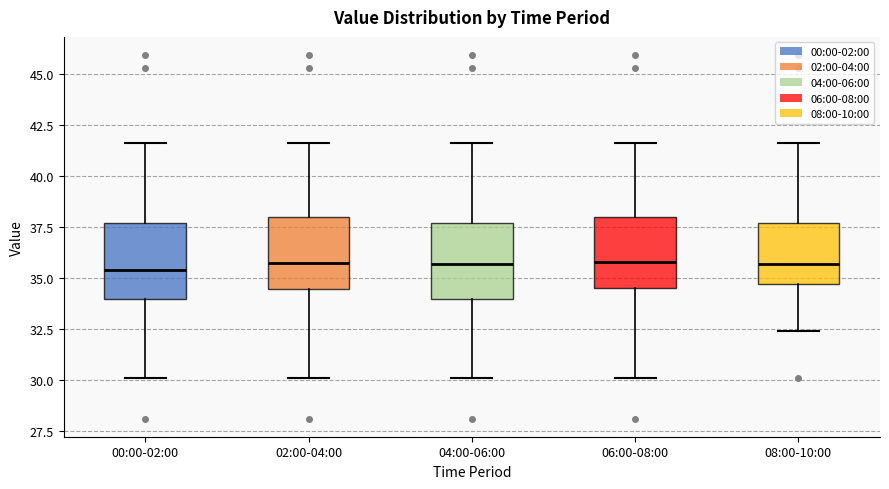

Reading left to right, read every box against the y-axis: the position of its median line, the range the box covers, and the ends of its whiskers. The values are not printed on the chart, so give them approximately, as read against the axis.

00:00-02:00: median 35.5, box 34.0 to 37.5, whiskers 30.0 to 41.5
02:00-04:00: median 36.0, box 34.5 to 38.0, whiskers 30.0 to 41.5
04:00-06:00: median 35.5, box 34.0 to 37.5, whiskers 30.0 to 41.5
06:00-08:00: median 36.0, box 34.5 to 38.0, whiskers 30.0 to 41.5
08:00-10:00: median 35.5, box 34.5 to 37.5, whiskers 32.5 to 41.5